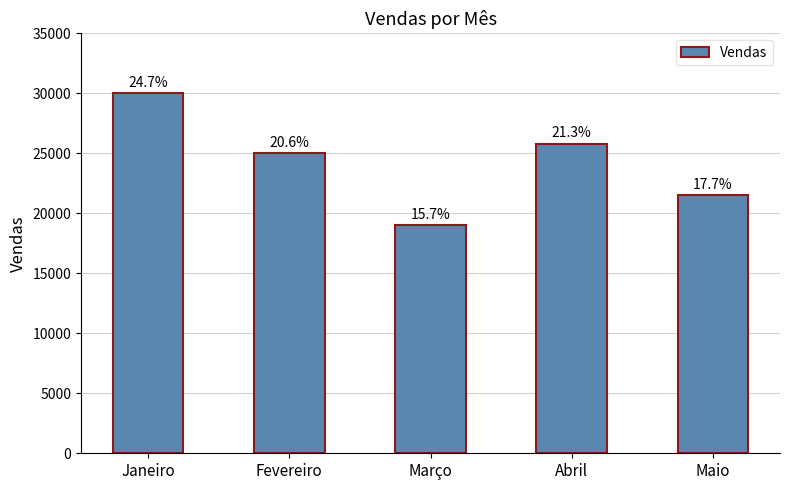

Rank the categories by value from lowest to highest.

Março, Maio, Fevereiro, Abril, Janeiro